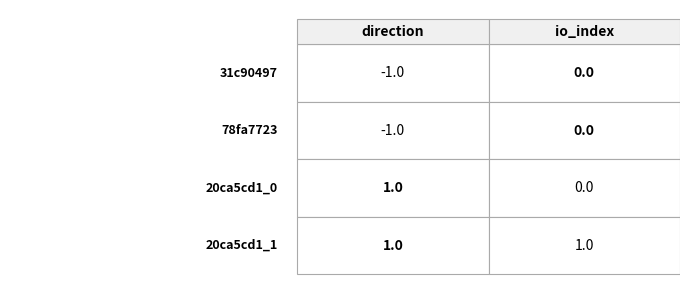

At how many categories does at least one series exceed 0?

2